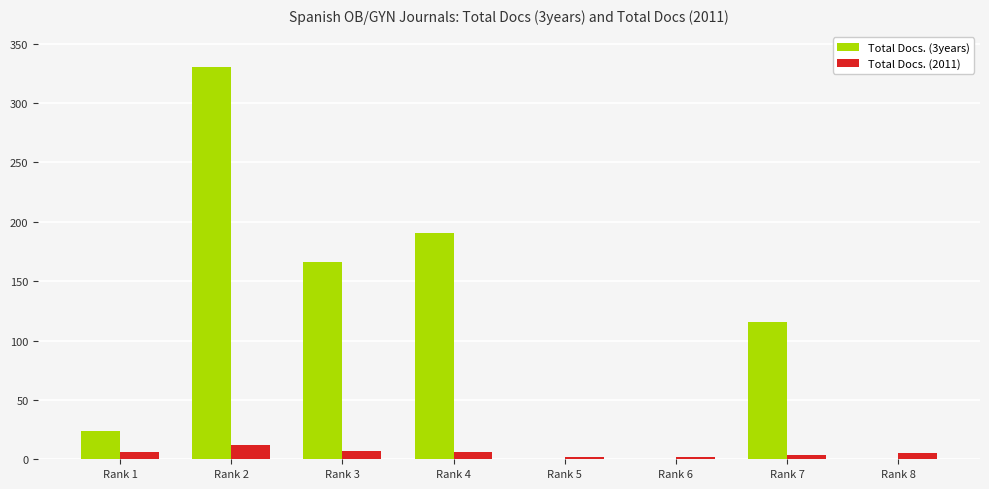

Is the value of Total Docs. (2011) at Rank 3 greater than the value of Total Docs. (3years) at Rank 2?

No